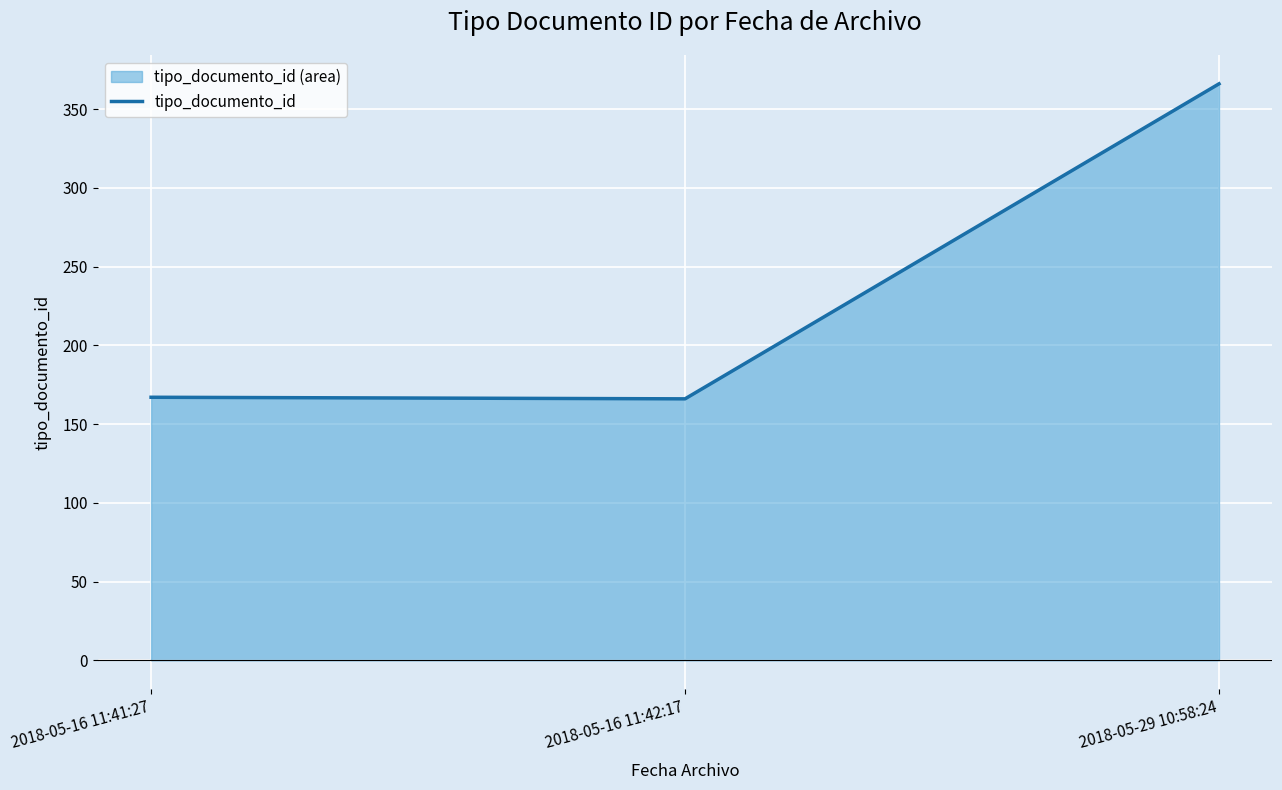

Where does the data first go above 167?

2018-05-29 10:58:24